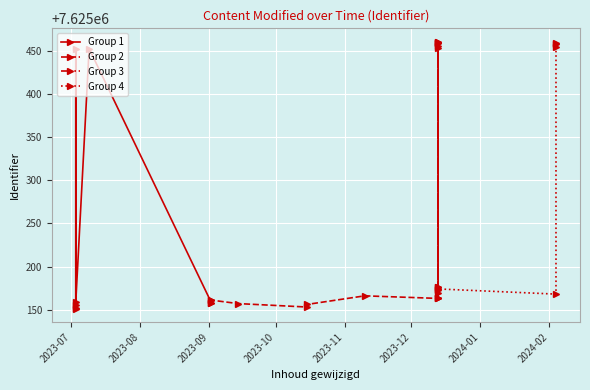

Is it true that Group 3 equals 2254405 at 2023-08?

False